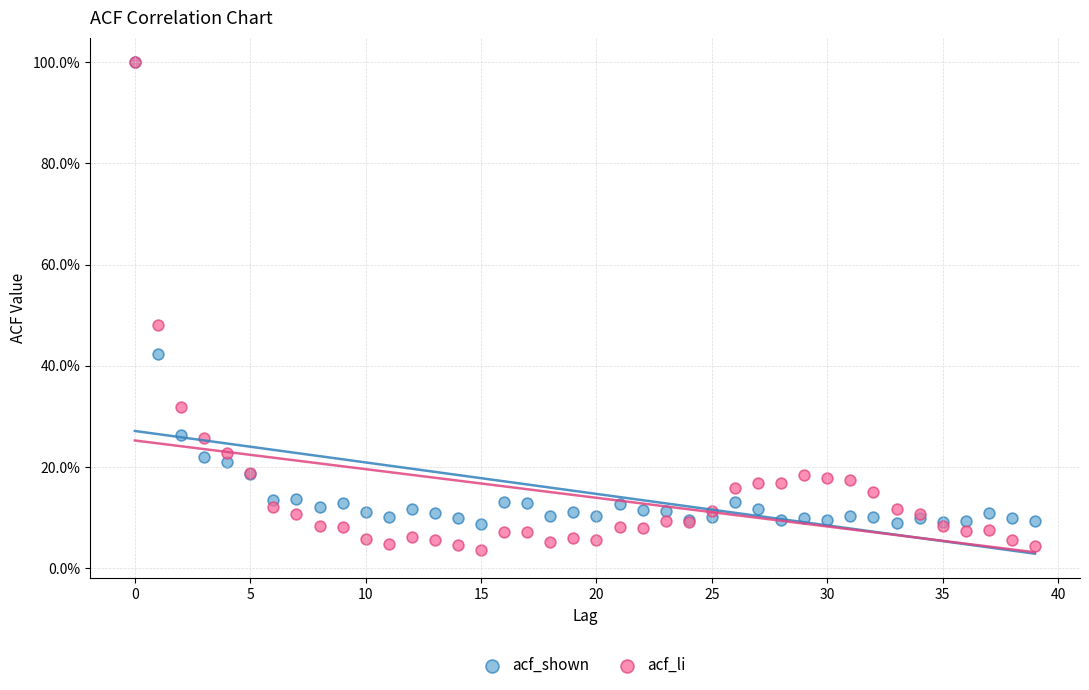

What are all the series names shown in the legend?

acf_shown, acf_li